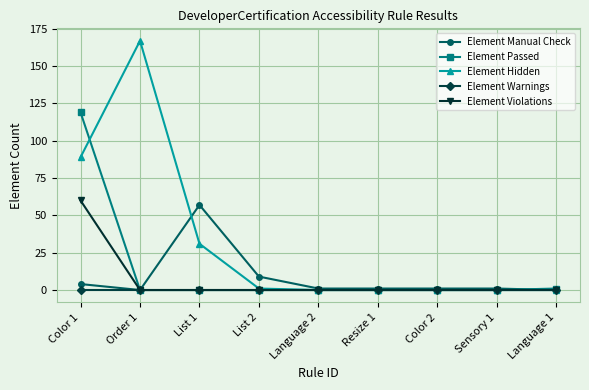

What is the average value of the Element Manual Check series?

8